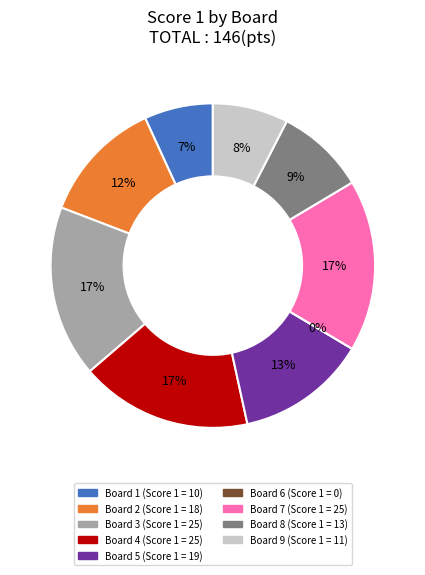

How many slices are in this pie chart?

9